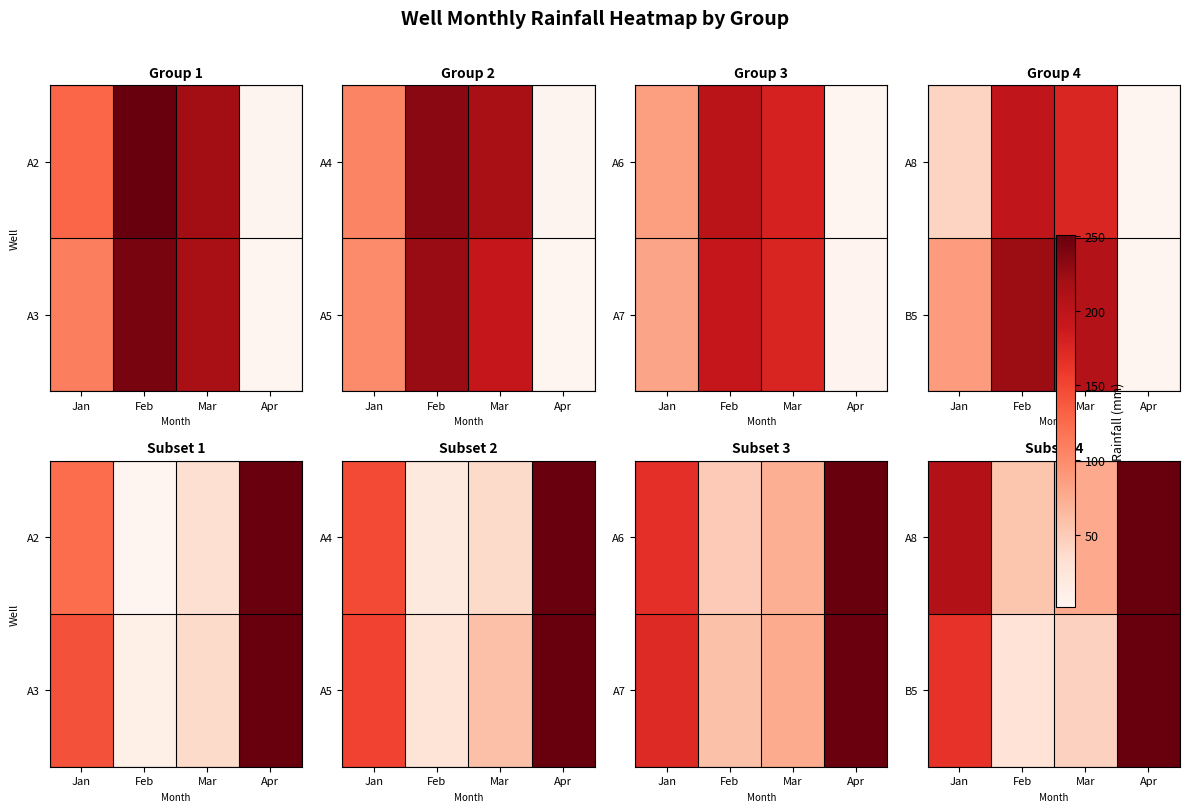

Count the number of categories in the chart.

4